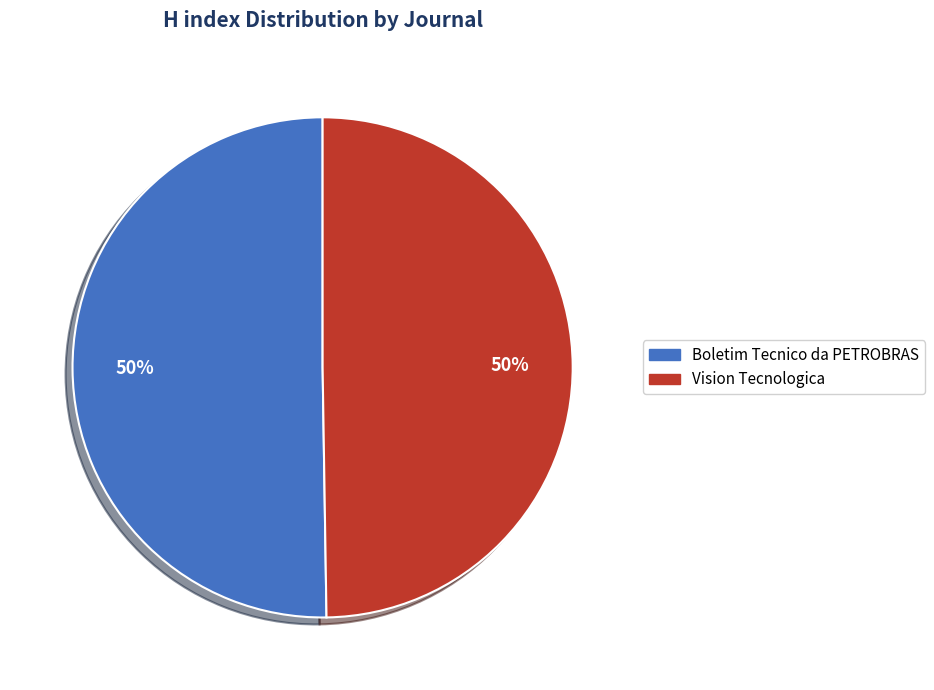

Do Boletim Tecnico da PETROBRAS and Vision Tecnologica together represent more than half of the pie?

Yes